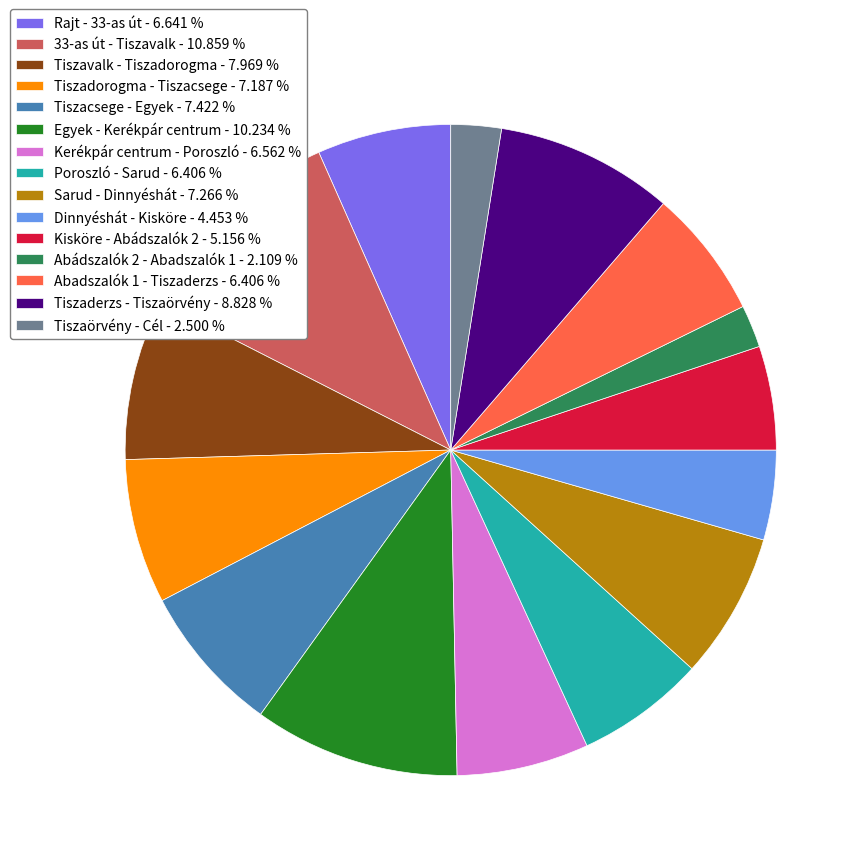

Approximately how many times larger is the value at Kerékpár centrum - Poroszló - 6.562 % compared to Tiszacsege - Egyek - 7.422 %?

0.9